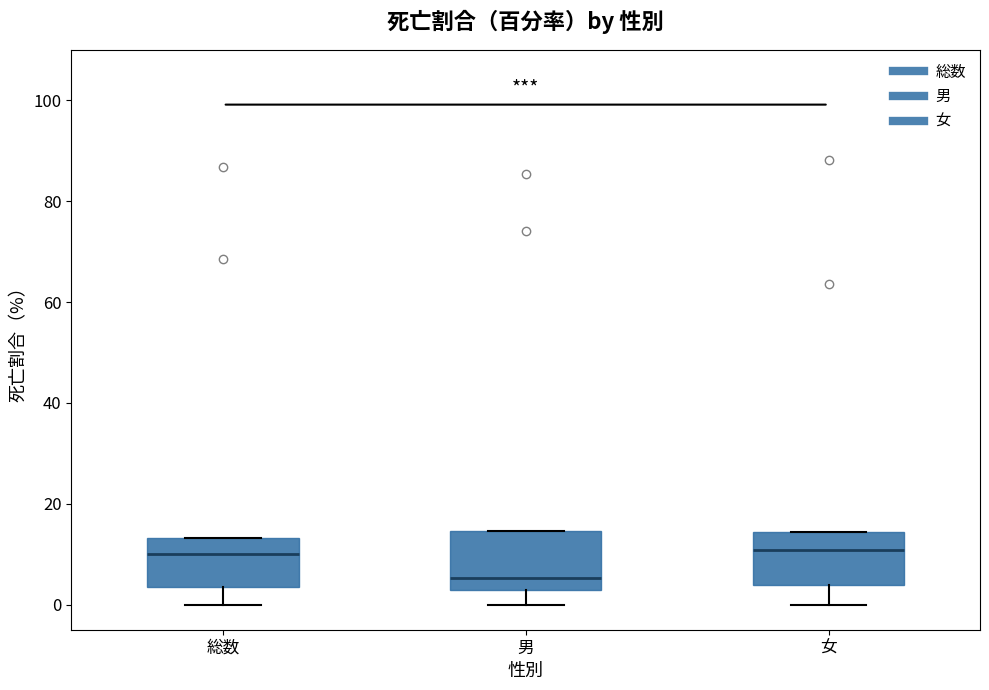

Reading left to right, transcribe this box plot: for each box, give where its median line is, the range the box spans, and where its two whiskers end, as read against the y-axis. The values are not printed on the chart, so give them approximately, as read against the axis.

総数: median 10, box 4 to 14, whiskers 0 to 14
男: median 6, box 2 to 14, whiskers 0 to 14
女: median 10, box 4 to 14, whiskers 0 to 14